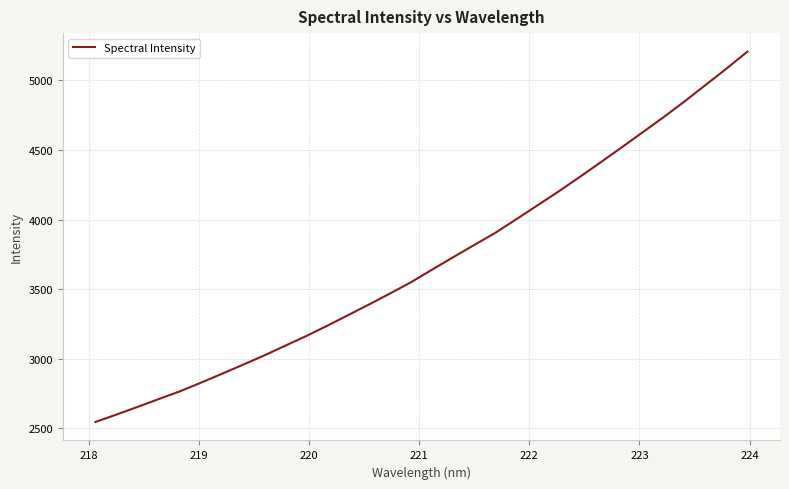

What is the minimum value shown in the chart?

2544.2